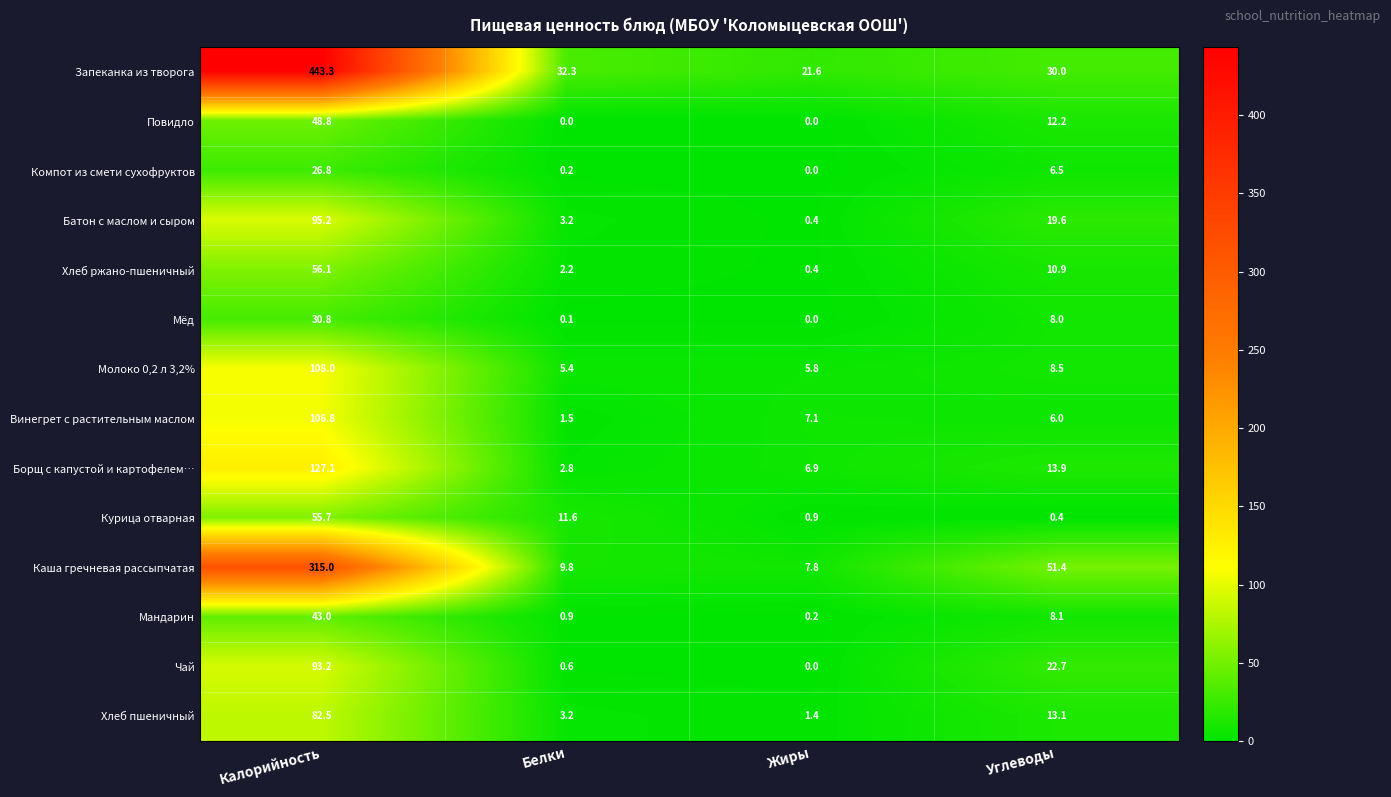

How many positive values does the Компот из смети сухофруктов series have?

3